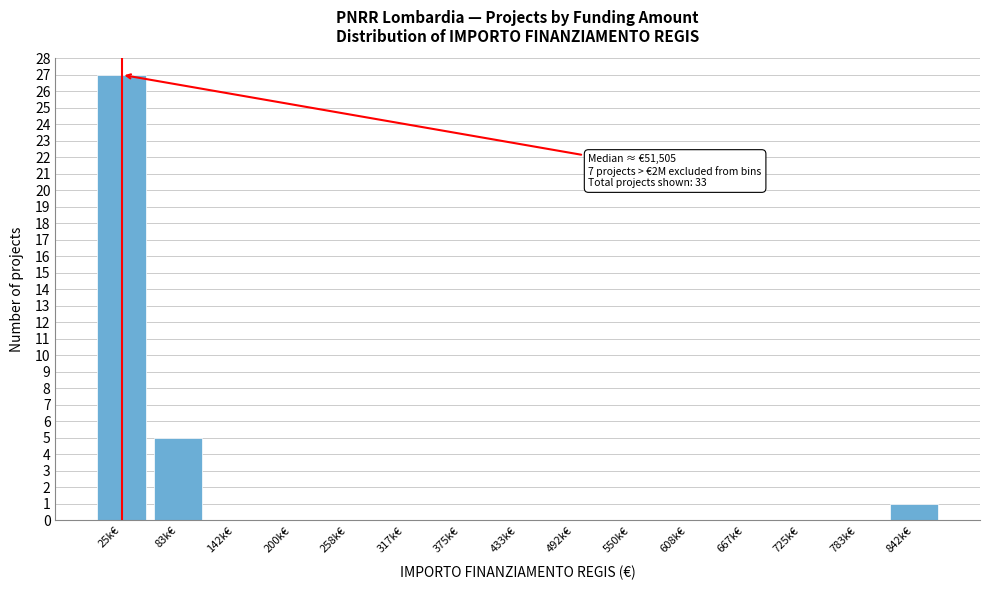

Reading right to left, what are all the values shown in this chart?

842k€=1	783k€=0	725k€=0	667k€=0	608k€=0	550k€=0	492k€=0	433k€=0	375k€=0	317k€=0	258k€=0	200k€=0	142k€=0	83k€=5	25k€=27